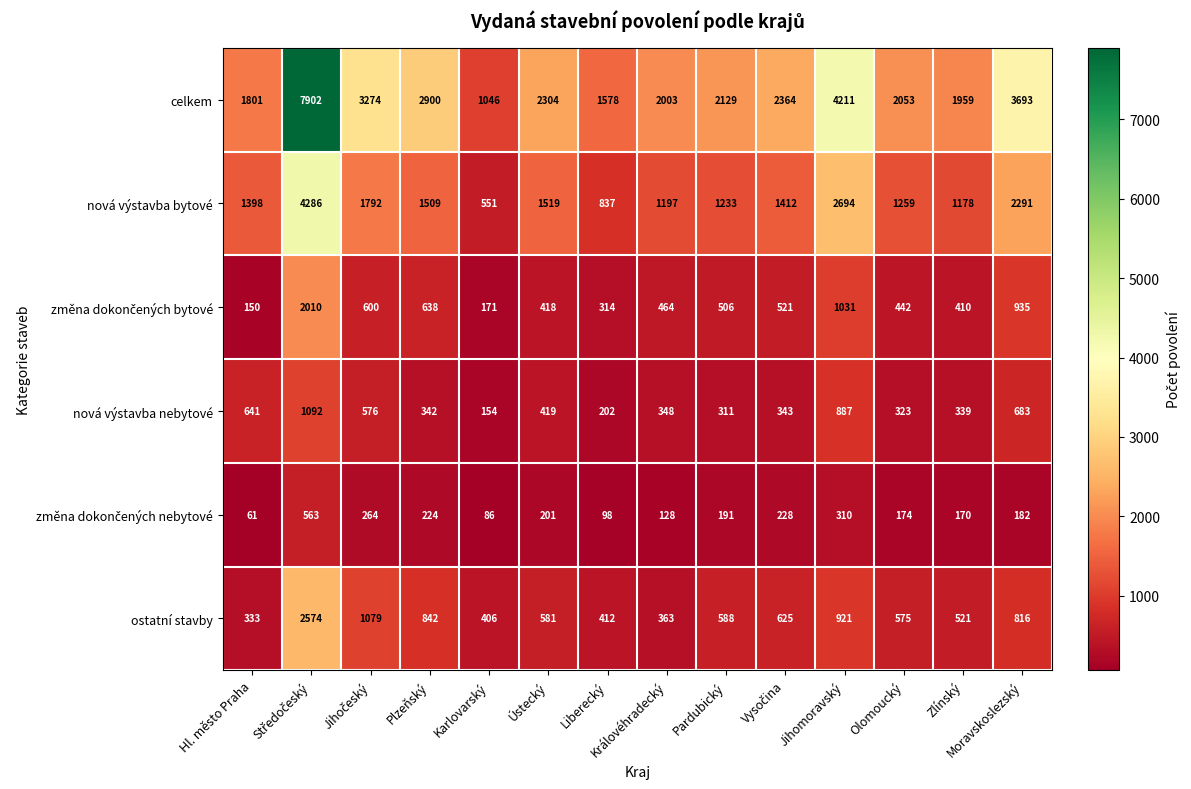

Which label corresponds to the smallest value in the chart?

Hl. město Praha